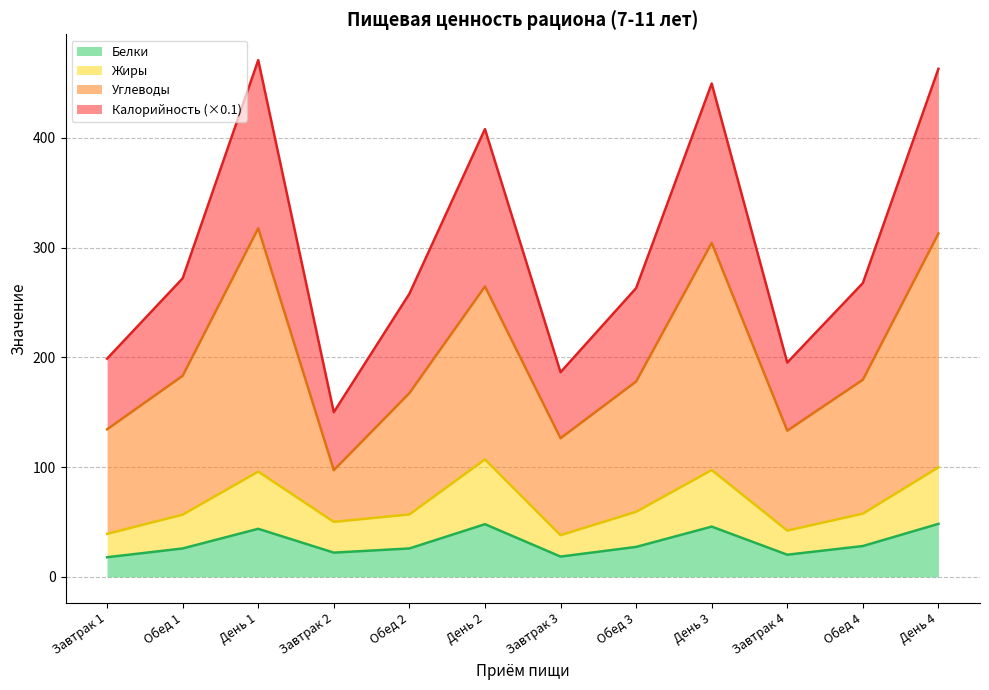

What is the approximate value of Белки at День 2?

48.0